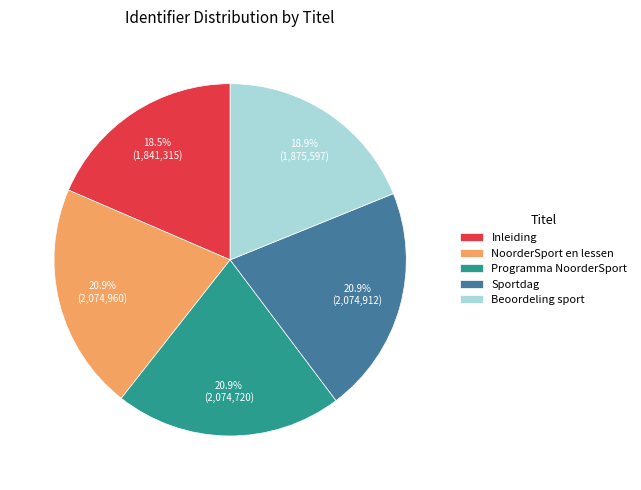

Is it true that Programma NoorderSport is 16% of the pie?

False